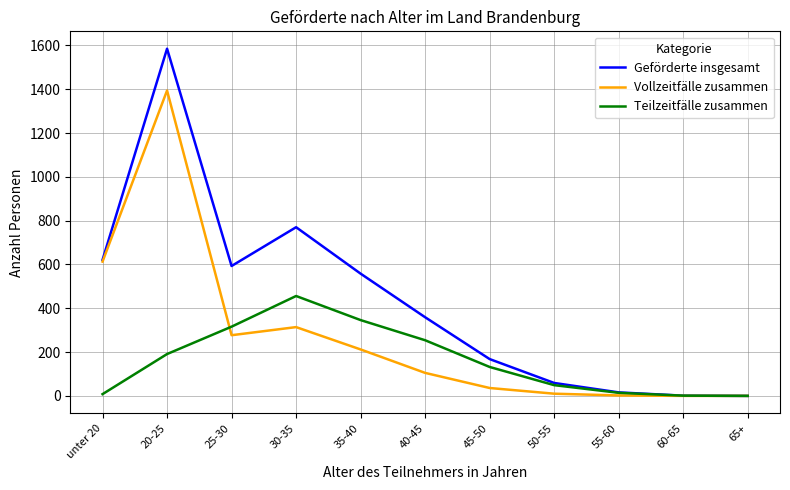

What is the sum of all Geförderte insgesamt values?

4730